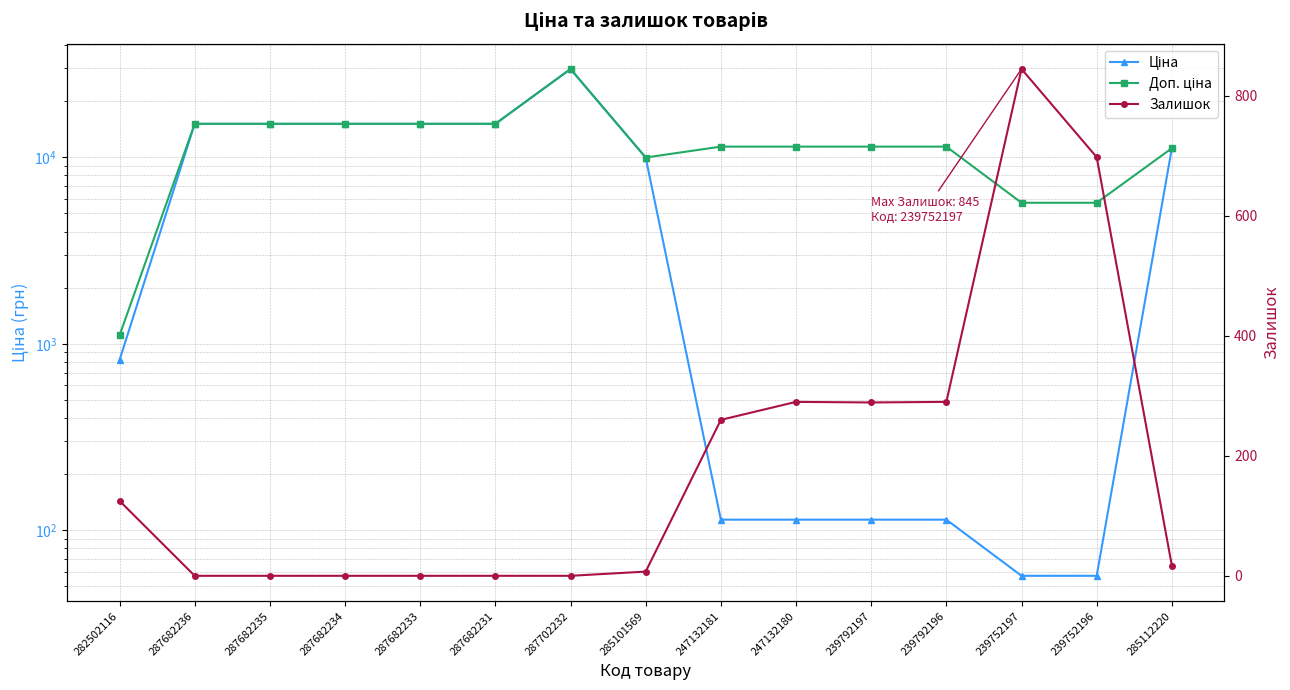

What is the minimum value for Ціна?

57.0